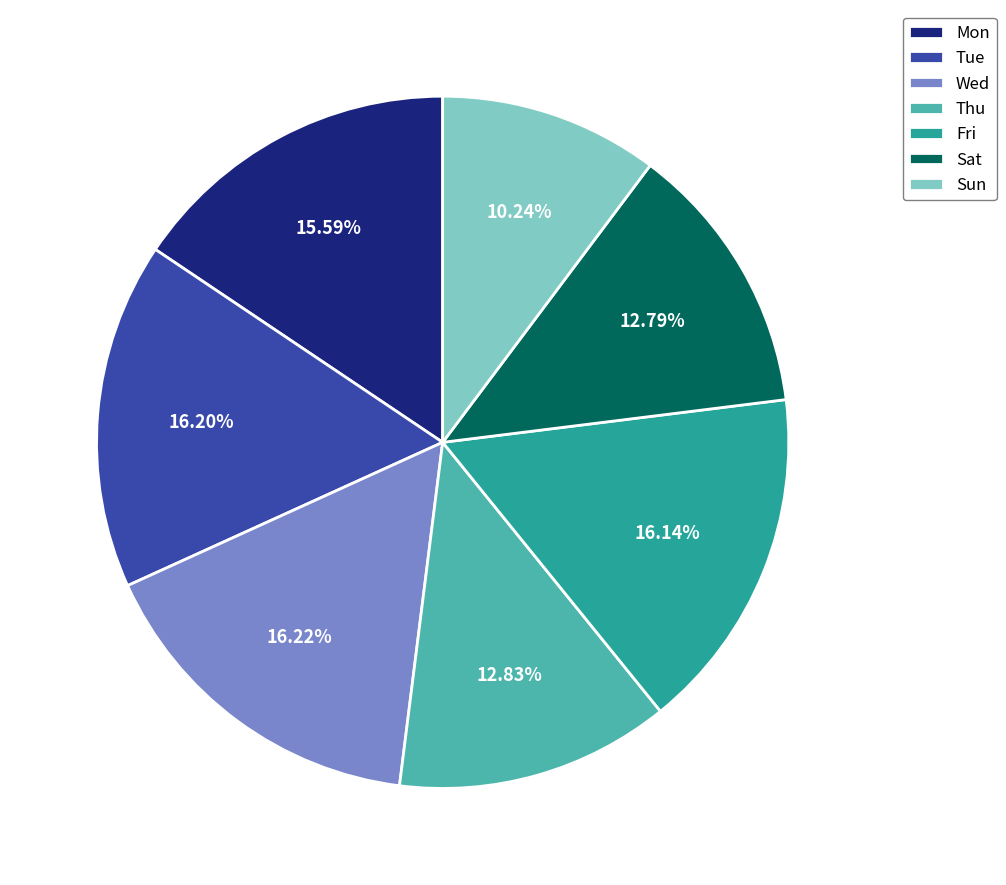

Which category has the smallest portion of the pie?

Sun